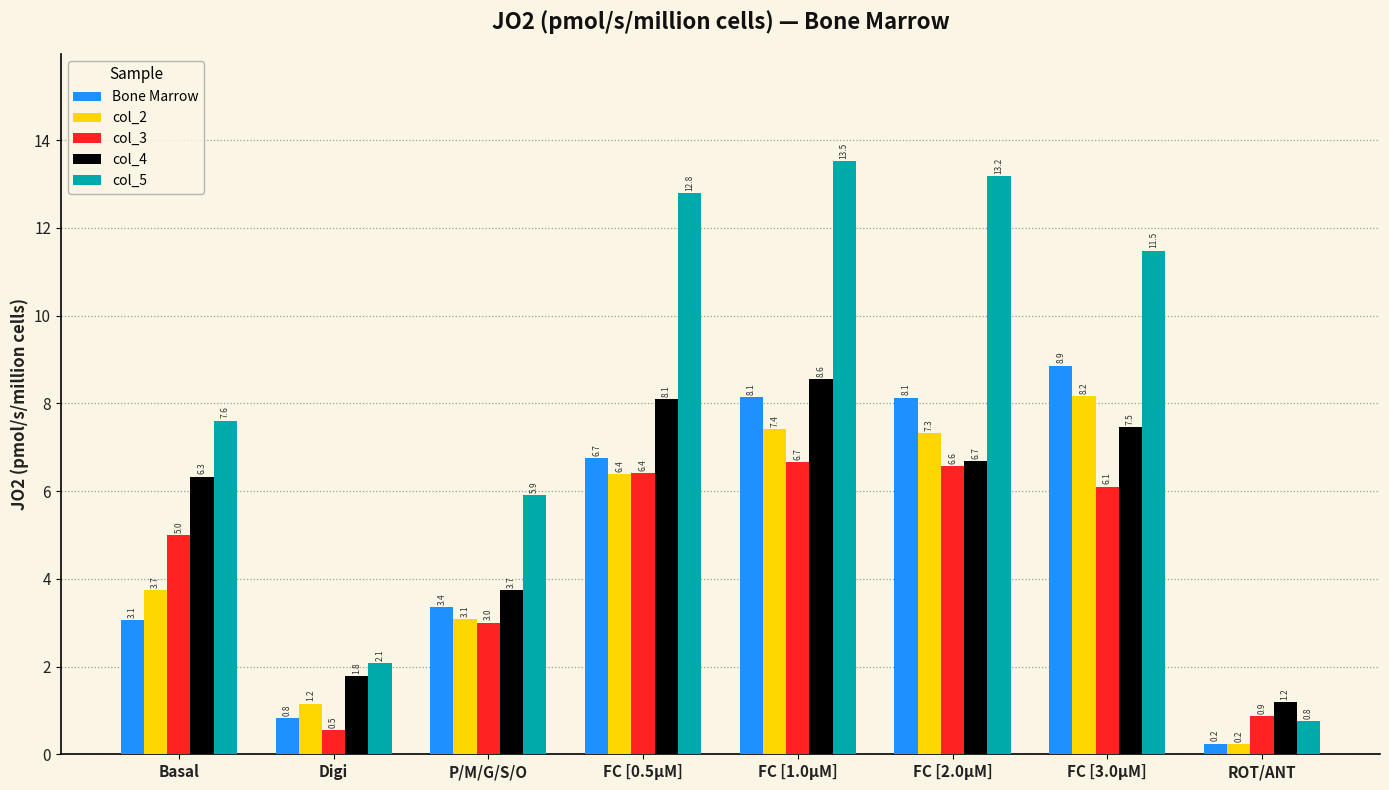

Reading right to left, extract all data points from this chart.

Bone Marrow: ROT/ANT=0.2	FC [3.0μM]=8.9	FC [2.0μM]=8.1	FC [1.0μM]=8.1	FC [0.5μM]=6.7	P/M/G/S/O=3.4	Digi=0.8	Basal=3.1
col_2: ROT/ANT=0.2	FC [3.0μM]=8.2	FC [2.0μM]=7.3	FC [1.0μM]=7.4	FC [0.5μM]=6.4	P/M/G/S/O=3.1	Digi=1.2	Basal=3.7
col_3: ROT/ANT=0.9	FC [3.0μM]=6.1	FC [2.0μM]=6.6	FC [1.0μM]=6.7	FC [0.5μM]=6.4	P/M/G/S/O=3.0	Digi=0.5	Basal=5.0
col_4: ROT/ANT=1.2	FC [3.0μM]=7.5	FC [2.0μM]=6.7	FC [1.0μM]=8.6	FC [0.5μM]=8.1	P/M/G/S/O=3.7	Digi=1.8	Basal=6.3
col_5: ROT/ANT=0.8	FC [3.0μM]=11.5	FC [2.0μM]=13.2	FC [1.0μM]=13.5	FC [0.5μM]=12.8	P/M/G/S/O=5.9	Digi=2.1	Basal=7.6